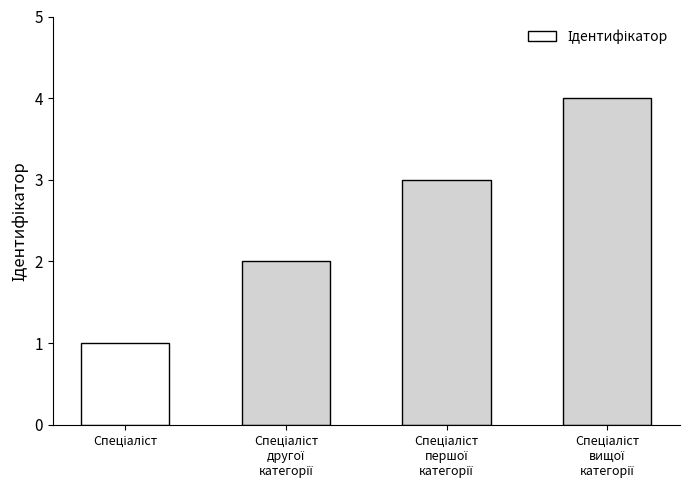

What is the greatest value displayed?

4